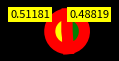

Is there any slice that represents more than half of the pie?

Yes